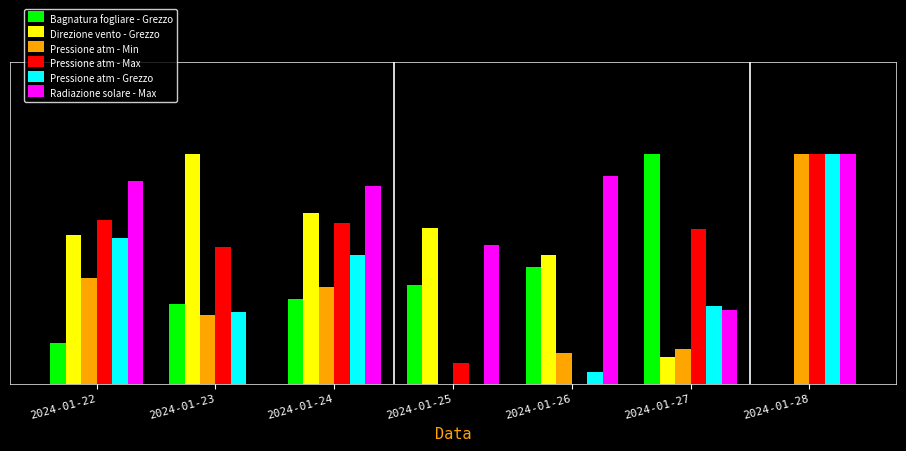

True or false: Radiazione solare - Max has a value of 0.9 at 2024-01-26.

True